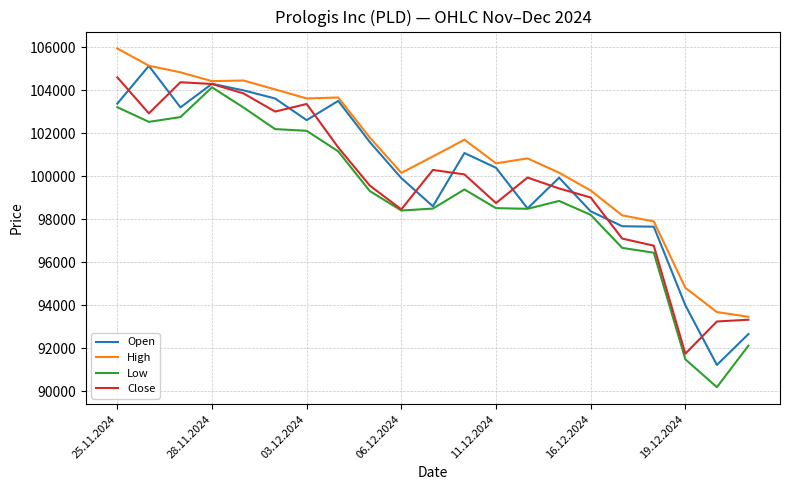

What is the difference between the second highest and minimum values in the Close series?

12628